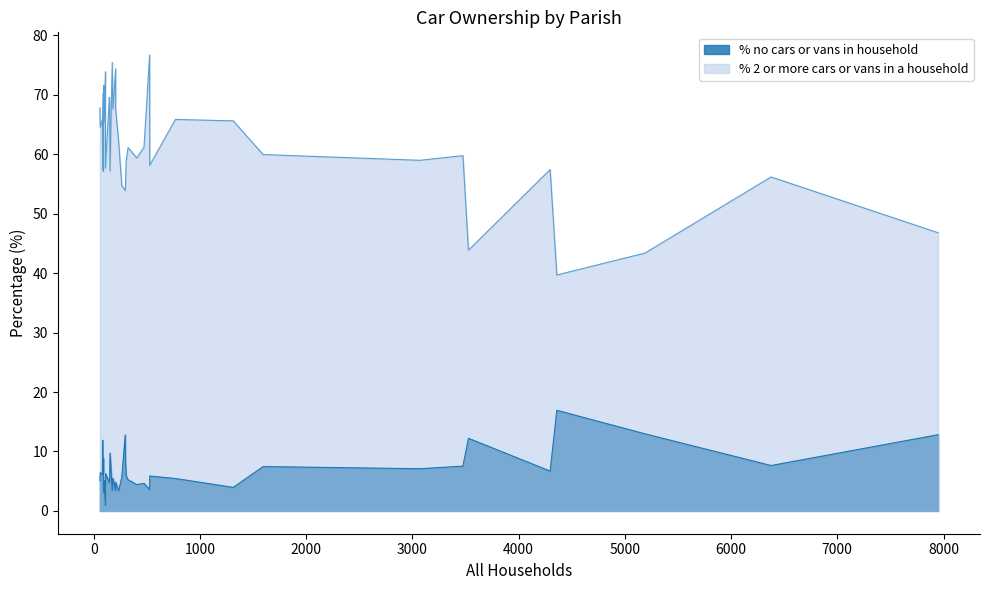

True or false: % no cars or vans in household and % 2 or more cars or vans in a household intersect in this chart.

False